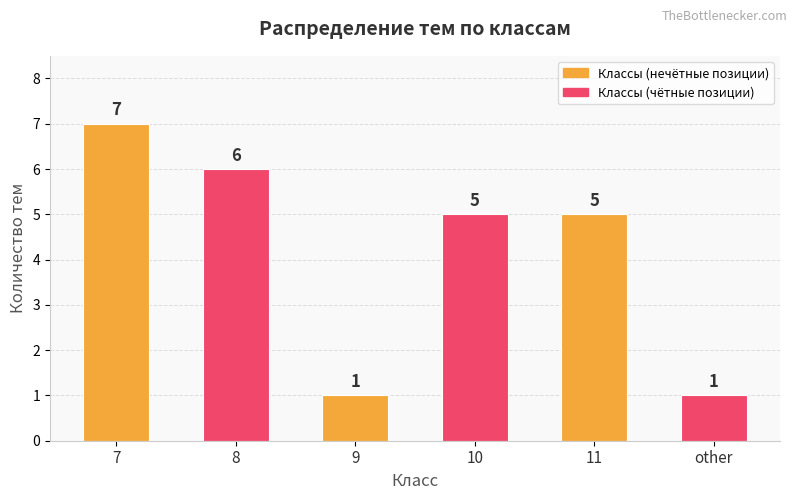

What position from the left is 11?

5